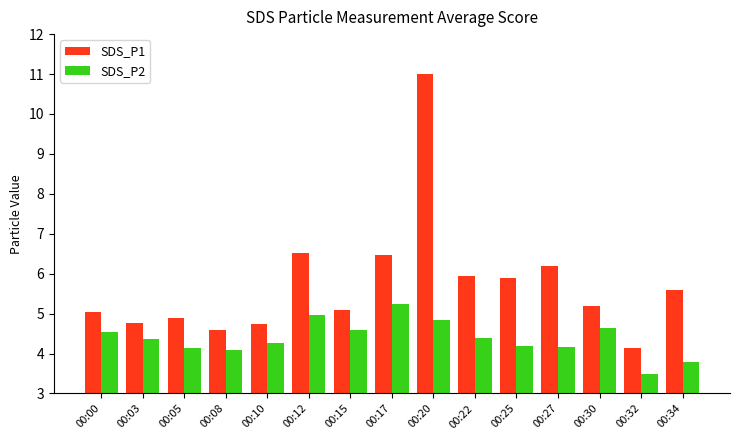

Which series changed the most between 00:08 and 00:17?

SDS_P1